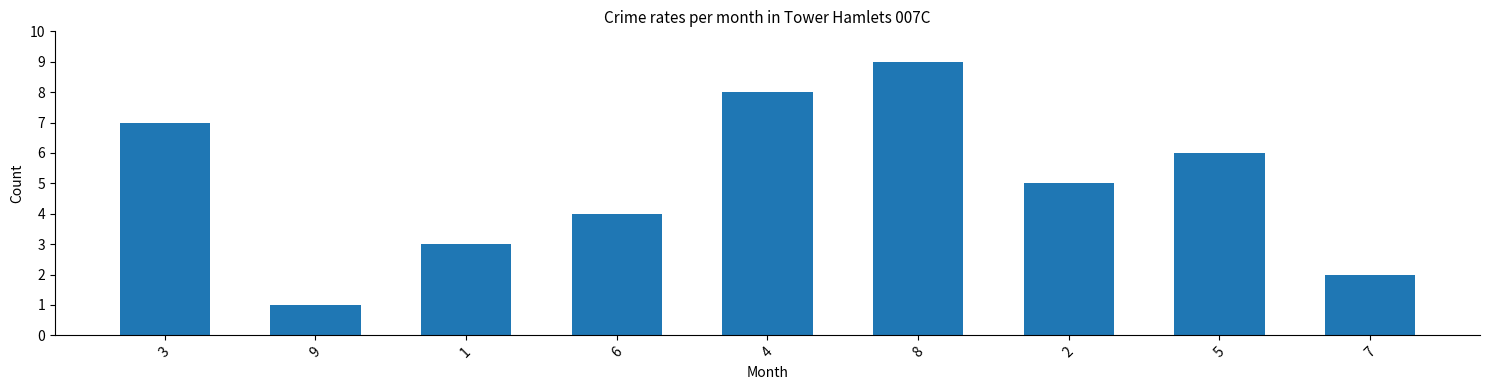

Which label corresponds to the smallest value in the chart?

9